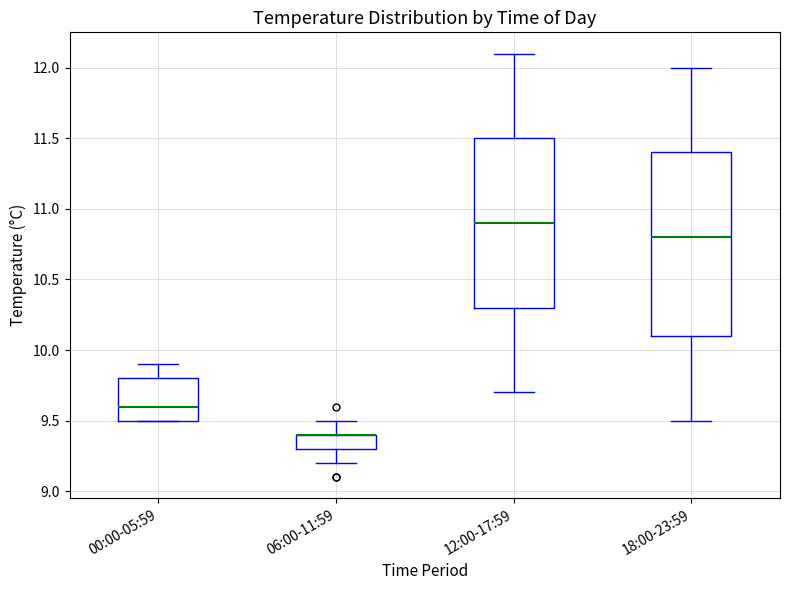

Which box is the tallest, from its lower edge to its upper edge?

18:00-23:59